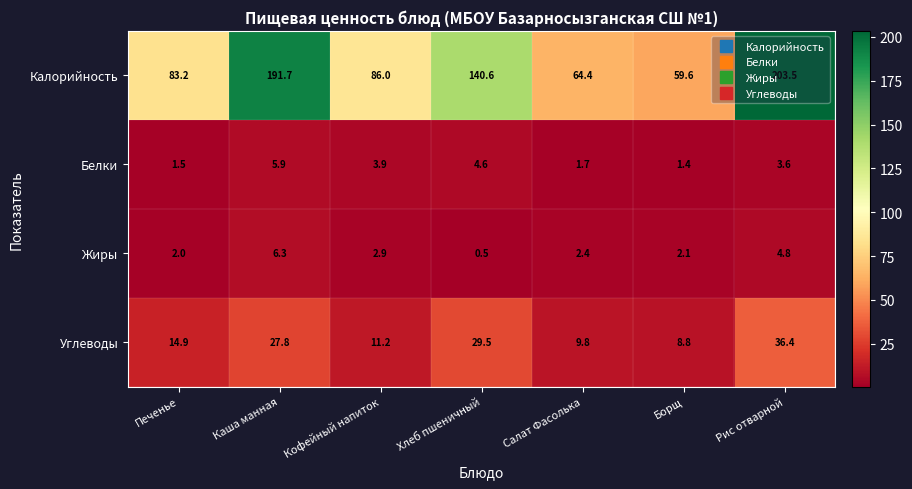

Which series has the largest total across all categories?

Калорийность